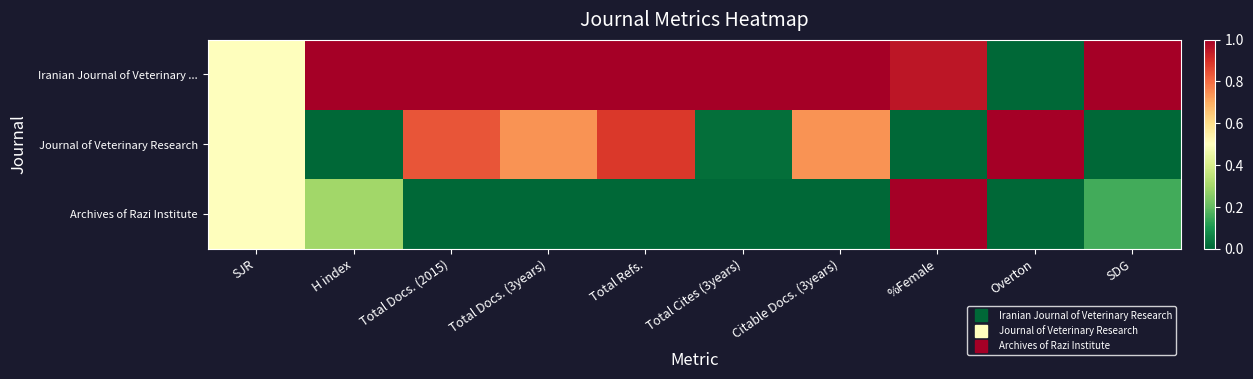

Reading left to right, what are all the values shown in this chart?

Iranian Journal of Veterinary ...: SJR=0.5	H index=1.0	Total Docs. (2015)=1.0	Total Docs. (3years)=1.0	Total Refs.=1.0	Total Cites (3years)=1.0	Citable Docs. (3years)=1.0	%Female=0.9	Overton=0.0	SDG=1.0
Journal of Veterinary Research: SJR=0.5	H index=0.0	Total Docs. (2015)=0.8	Total Docs. (3years)=0.7	Total Refs.=0.9	Total Cites (3years)=0.0	Citable Docs. (3years)=0.7	%Female=0.0	Overton=1.0	SDG=0.0
Archives of Razi Institute: SJR=0.5	H index=0.3	Total Docs. (2015)=0.0	Total Docs. (3years)=0.0	Total Refs.=0.0	Total Cites (3years)=0.0	Citable Docs. (3years)=0.0	%Female=1.0	Overton=0.0	SDG=0.2